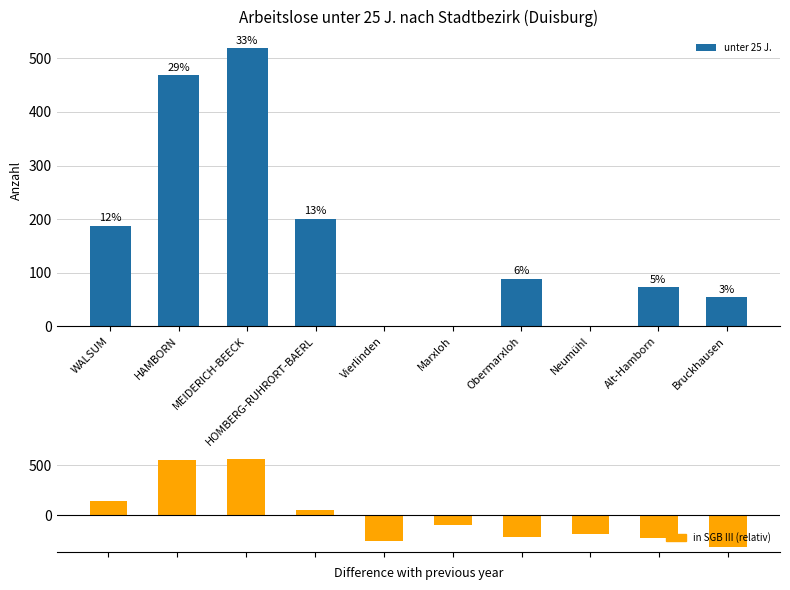

What is the change in value from Marxloh to Alt-Hamborn?

+73